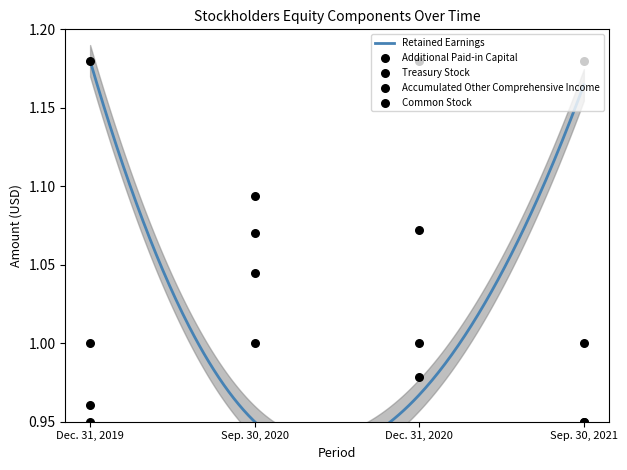

At which category is the sum across all series the highest?

Dec. 31, 2020